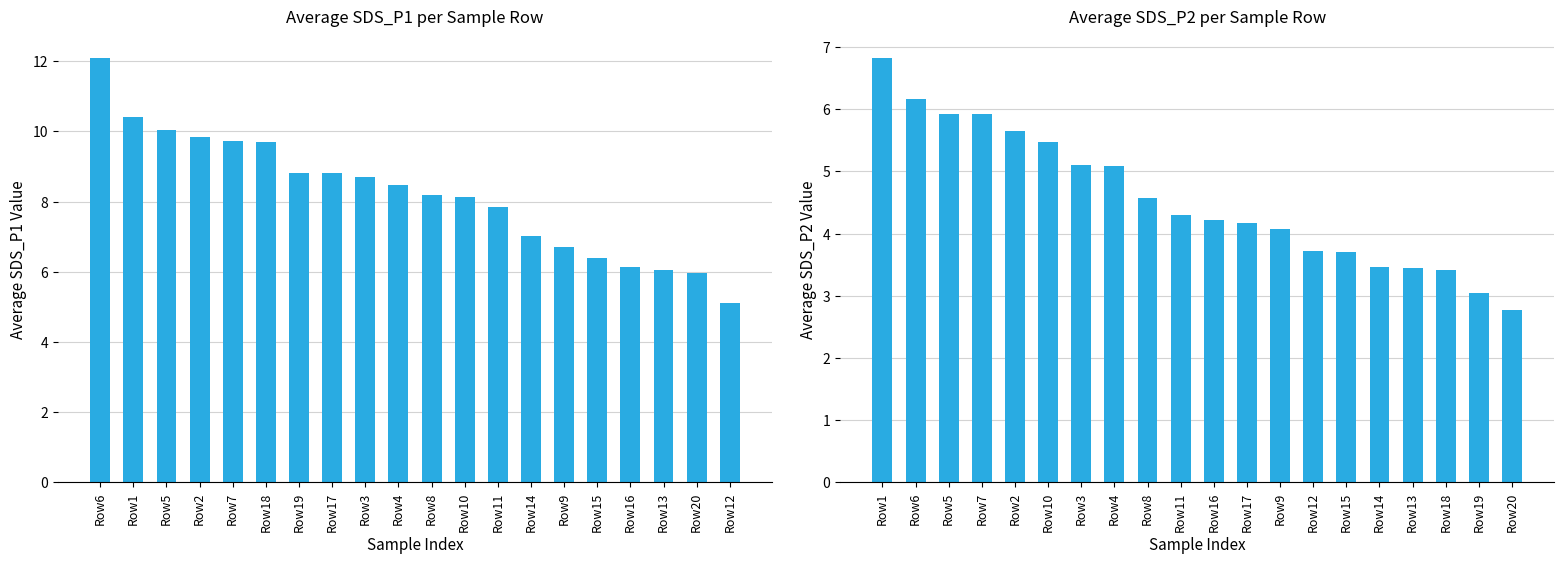

Which series changed the most between Row6 and Row4?

SDS_P1